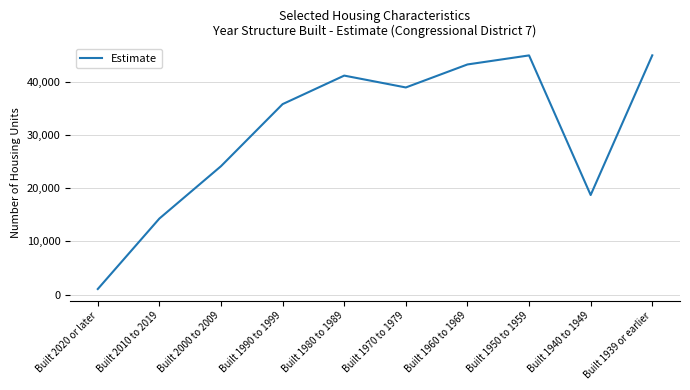

What is the difference between the maximum and minimum values?

43936